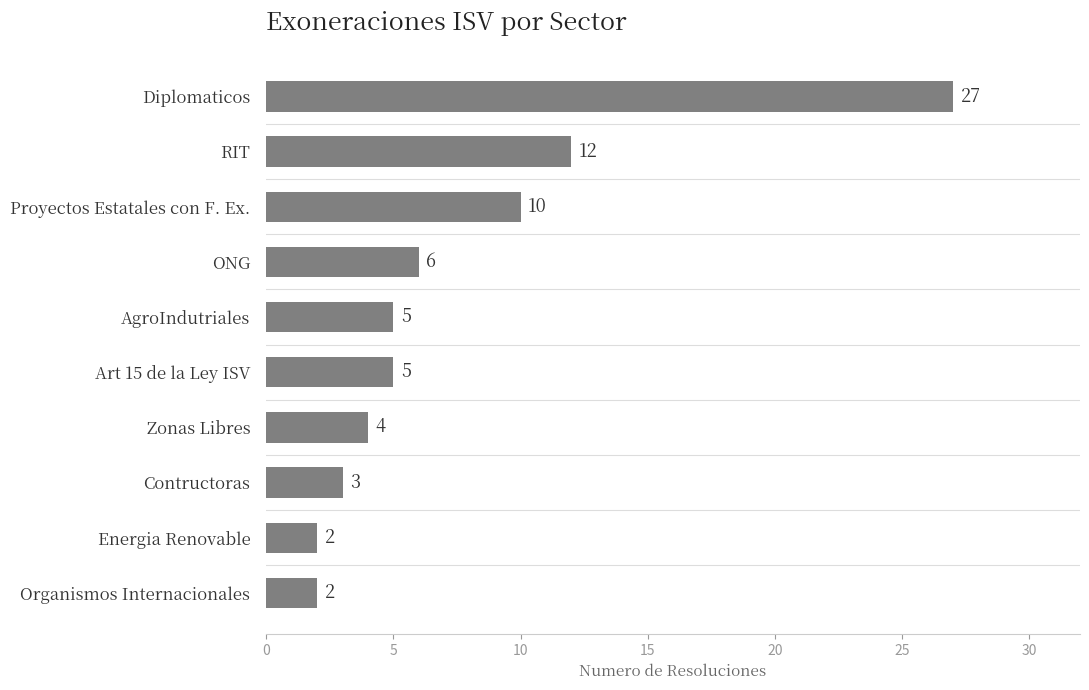

Reading top to bottom, what are all the values shown in this chart?

Diplomaticos=27	RIT=12	Proyectos Estatales con F. Ex.=10	ONG=6	AgroIndutriales=5	Art 15 de la Ley ISV=5	Zonas Libres=4	Contructoras=3	Energia Renovable=2	Organismos Internacionales=2